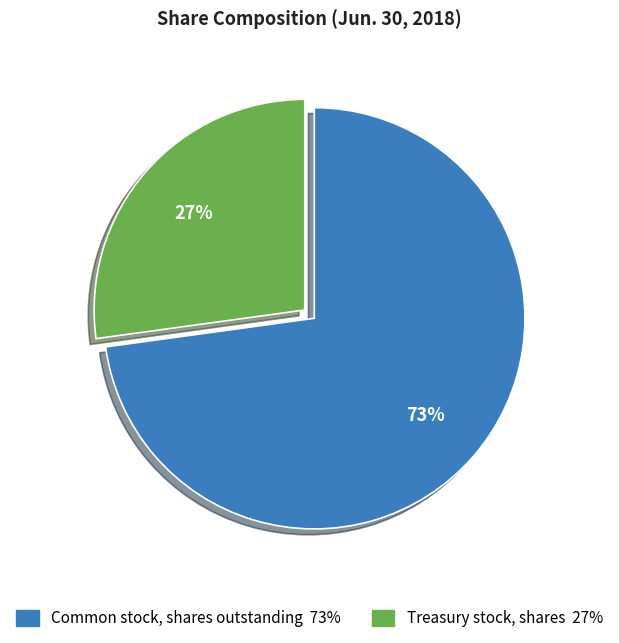

Which has a higher value, Treasury stock, shares or Common stock, shares outstanding?

Common stock, shares outstanding